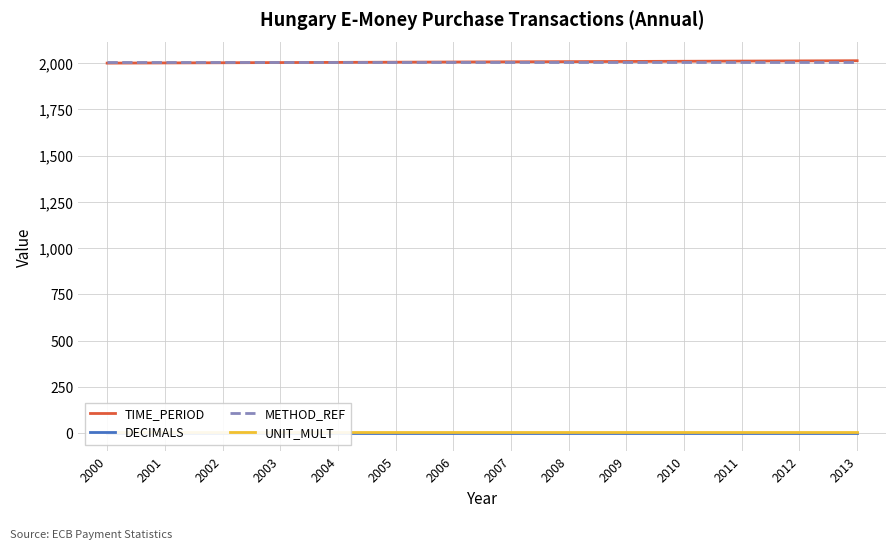

Which category has the highest value in the UNIT_MULT series?

2000